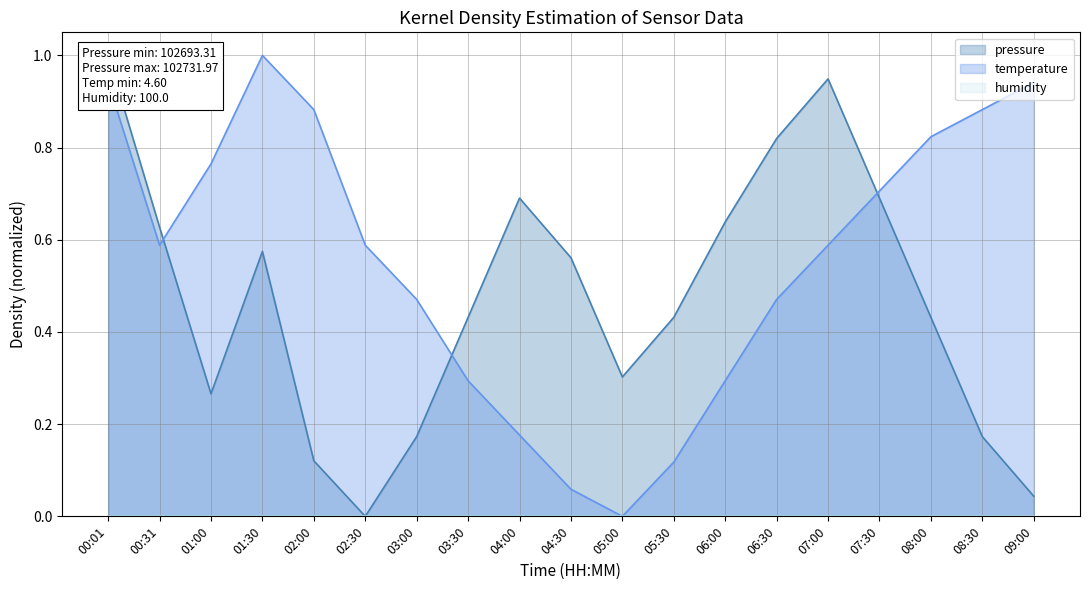

What is the label of the 2nd point from the right?

08:30